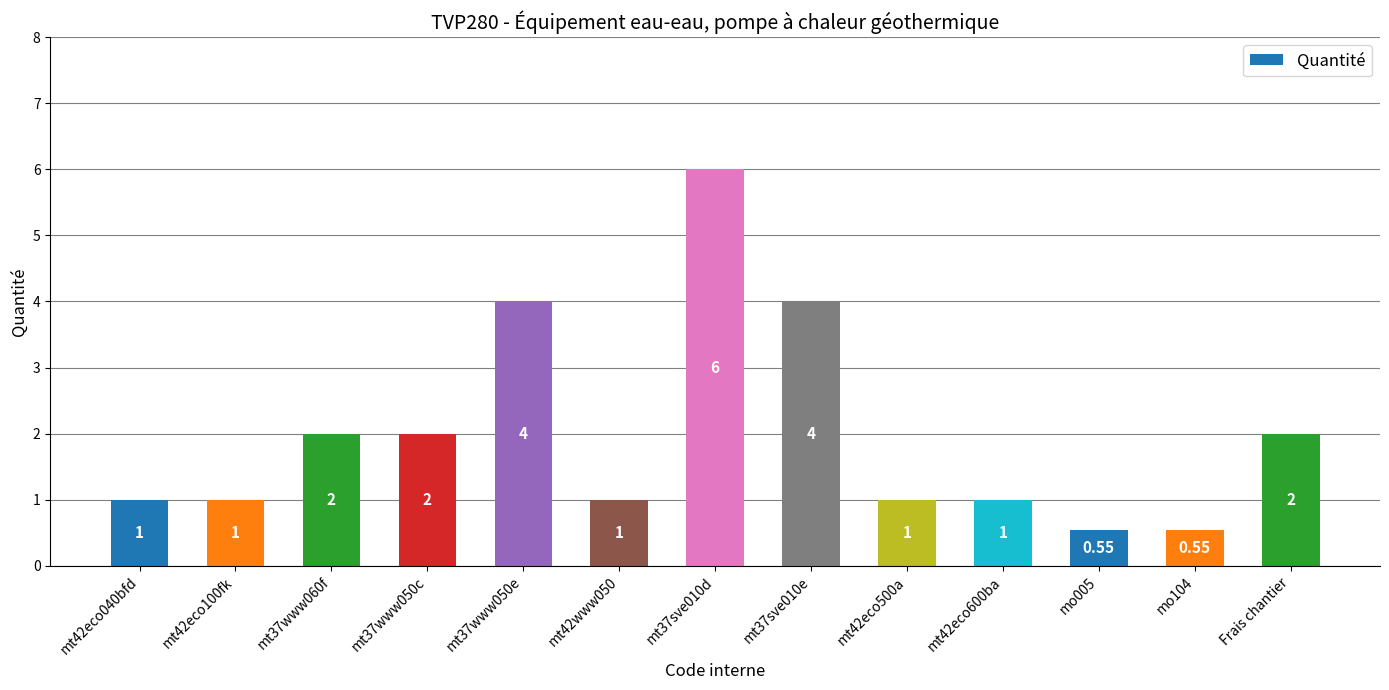

What is the sum of the values at mt42eco100fk and mt37www060f?

3.0